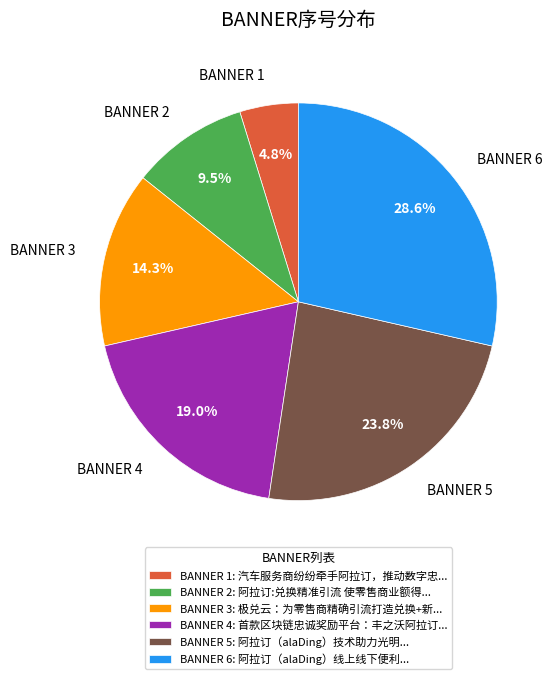

What percentage is NOT represented by BANNER 5?

76.2%